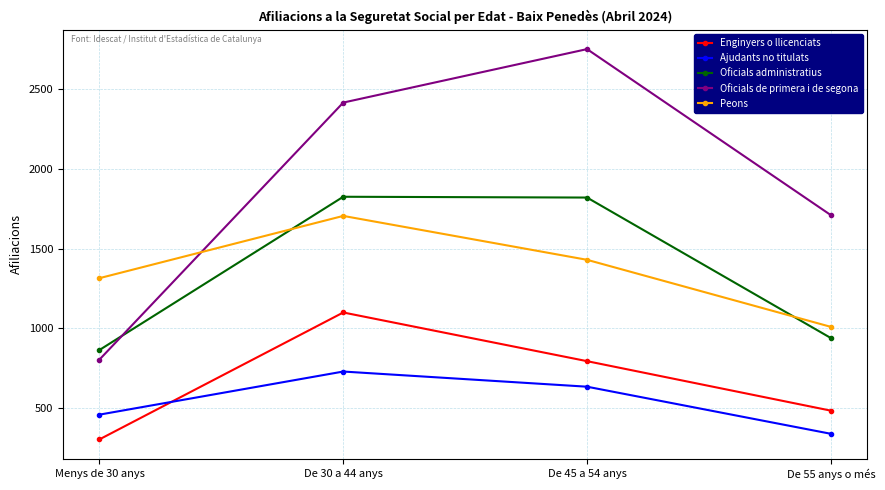

At which category is the sum across all series the highest?

De 30 a 44 anys